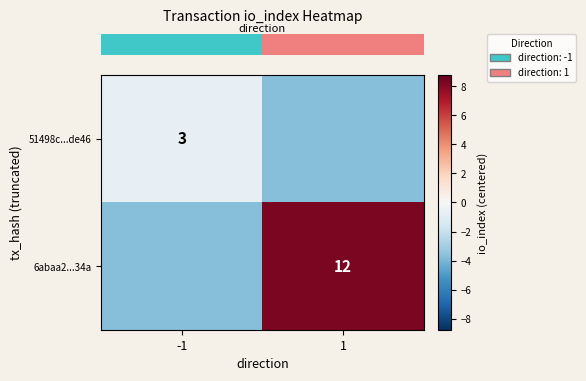

Between -1 and 1, which is larger?

-1